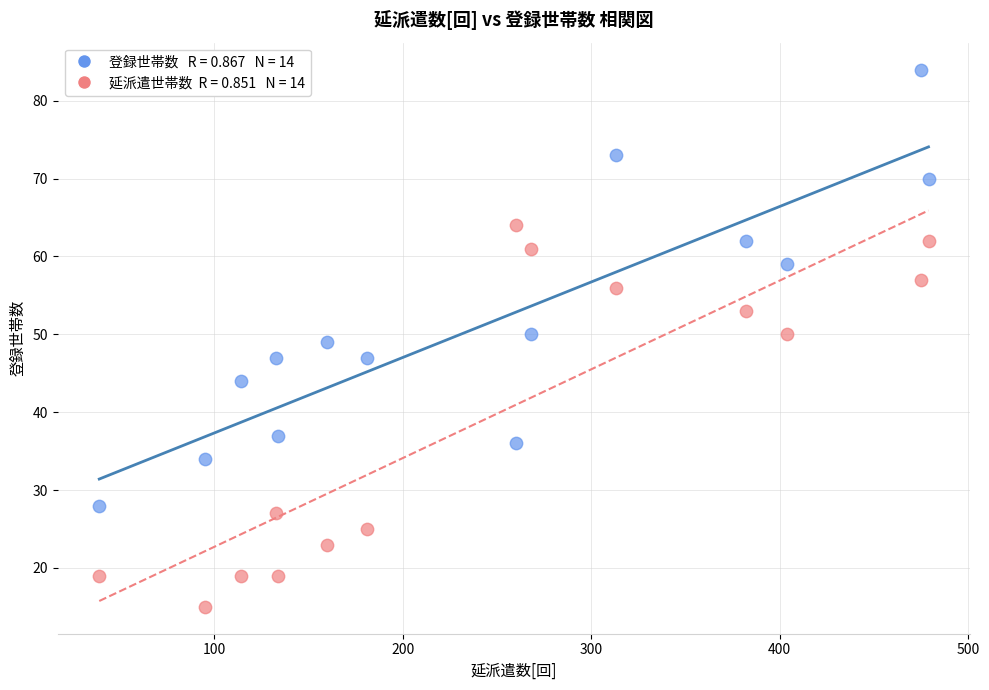

Across all data points, what is the range of X values (max minus min)?

440